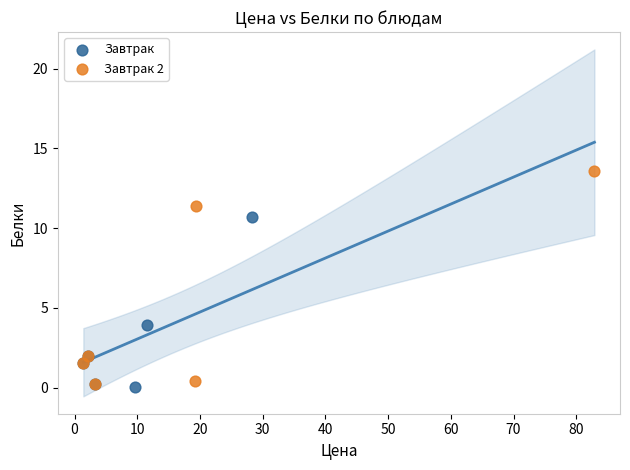

Which series contains the highest Y value?

Завтрак 2